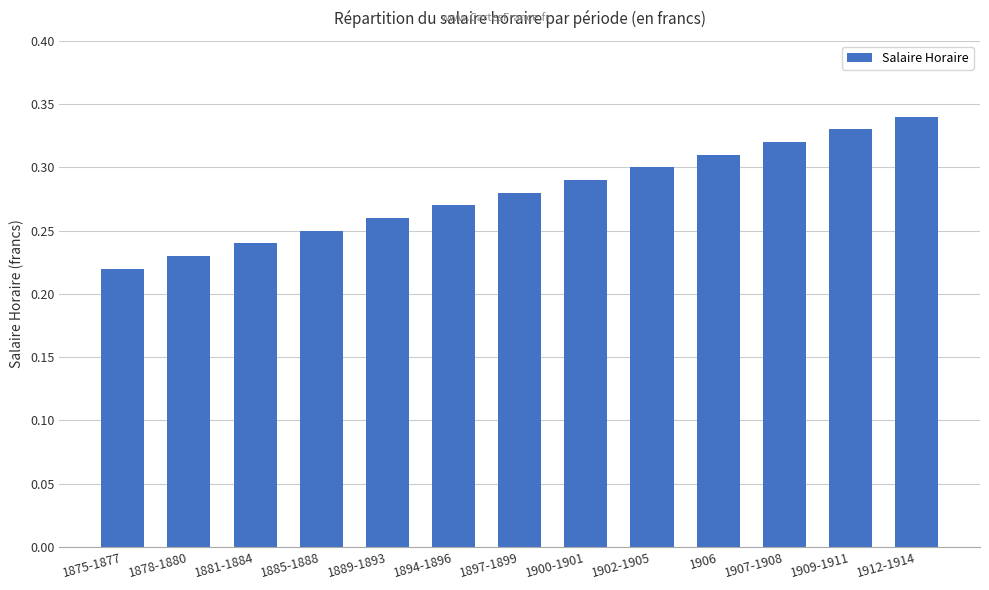

Where is the data nearest to the value 0?

1875-1877